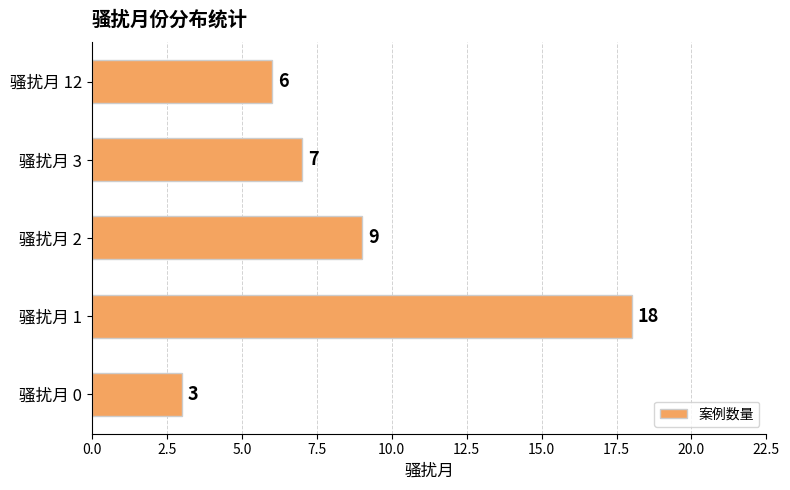

Reading bottom to top, list all the values displayed in this chart.

3	18	9	7	6